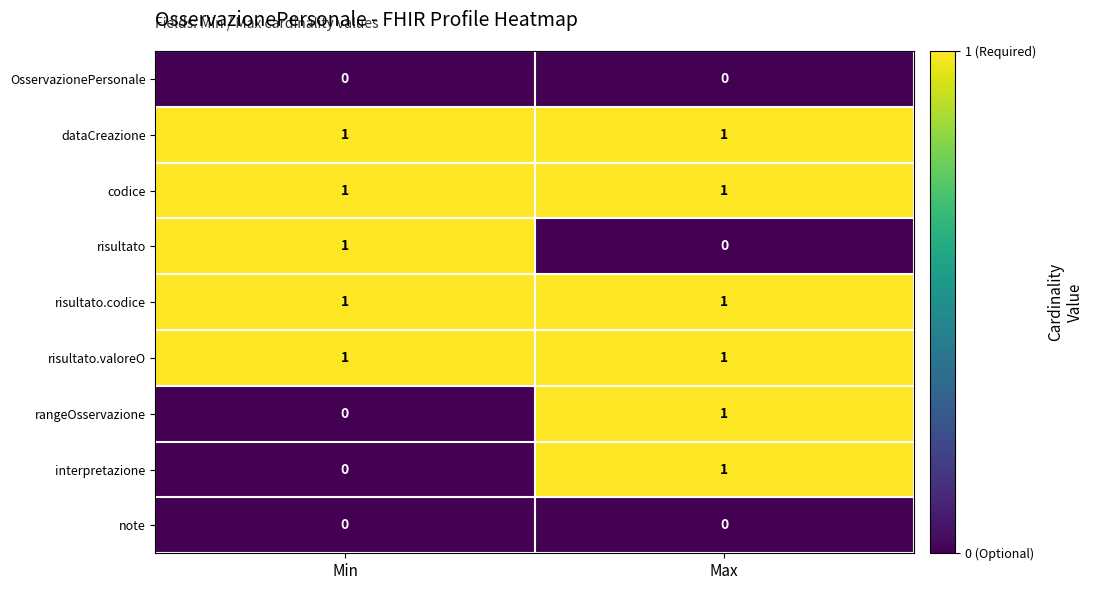

At how many categories does at least one series exceed 0?

2